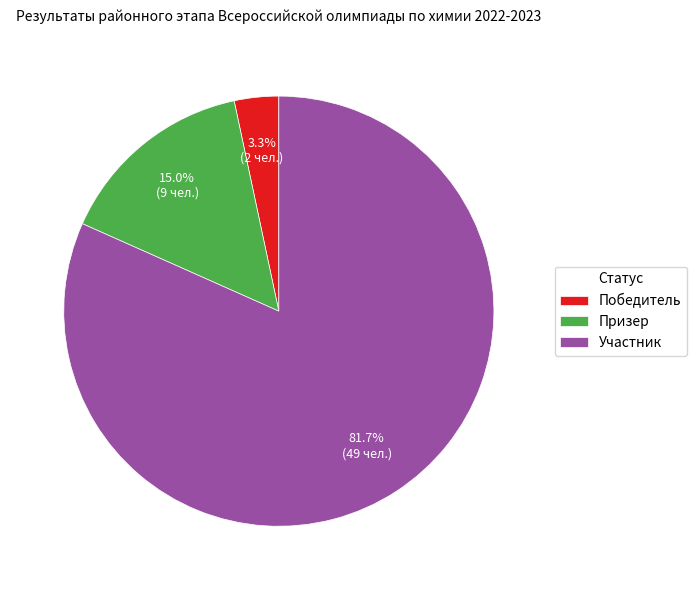

What percentage is the Призер slice, to the nearest percent?

15%